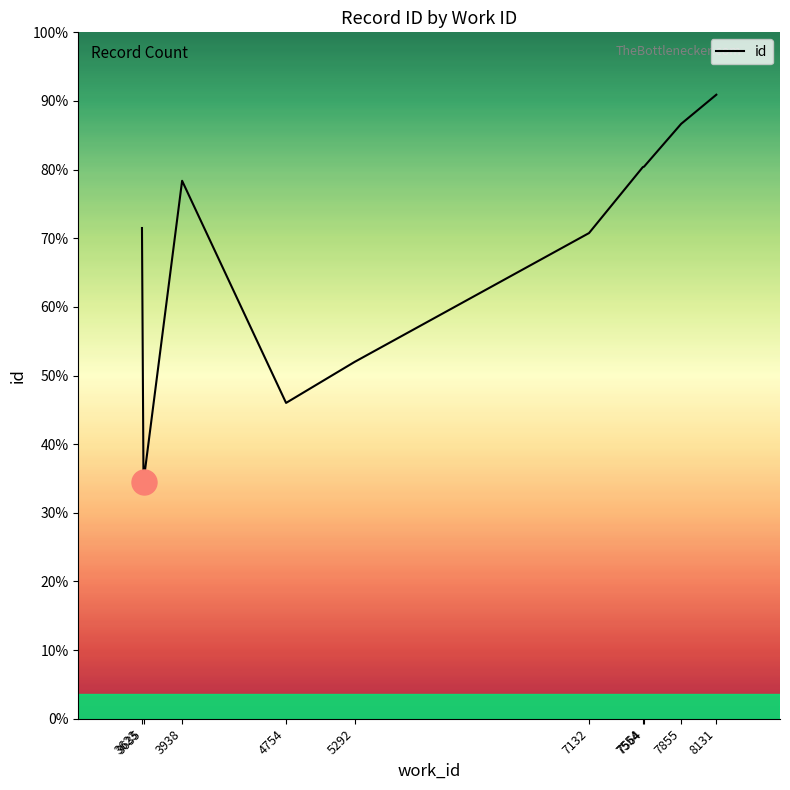

True or false: the data shows 21999 at 7564.

True